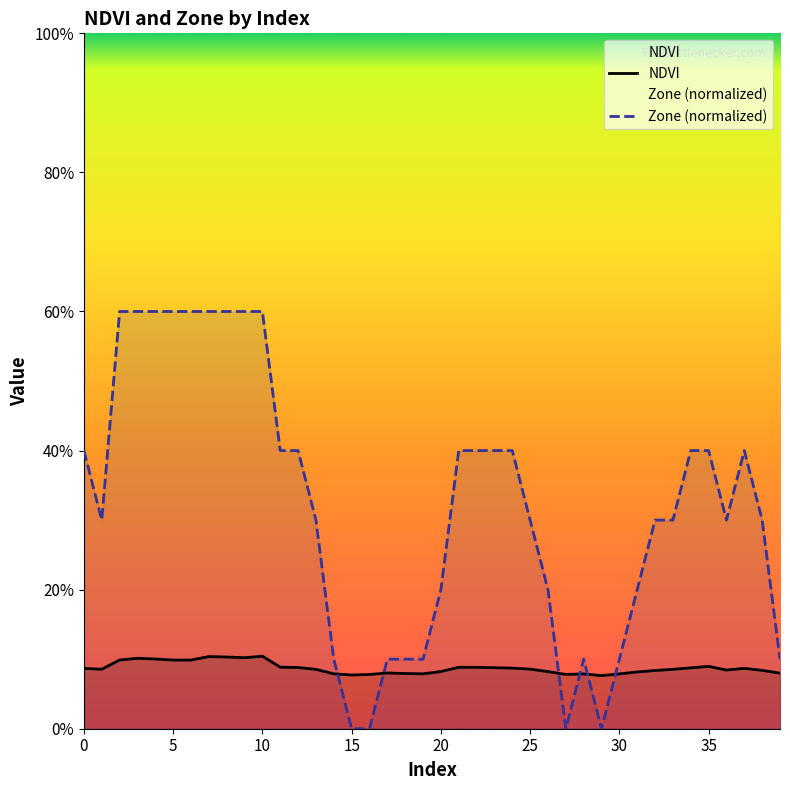

List the series in order of their peak value, lowest first.

NDVI, Zone (normalized)